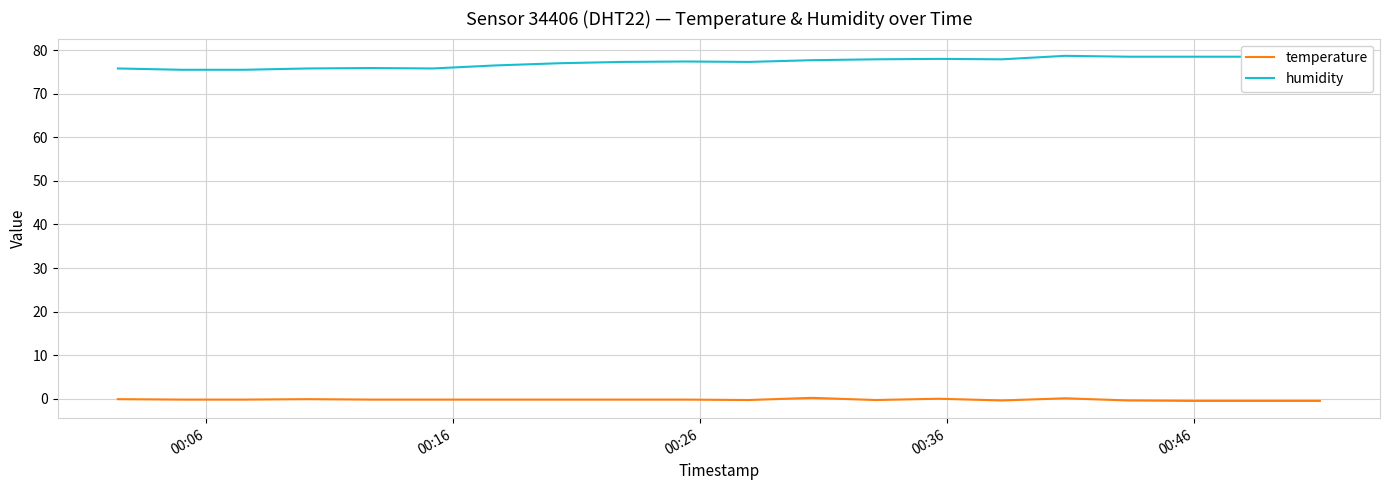

List the series in order of their overall mean, lowest first.

temperature, humidity